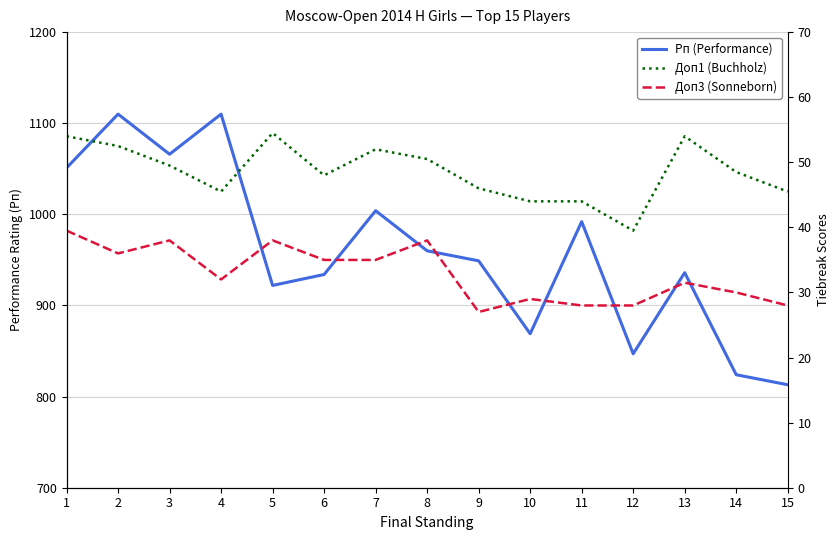

Rank the series by their maximum value, from lowest to highest.

Доп3 (Sonneborn), Доп1 (Buchholz), Рп (Performance)